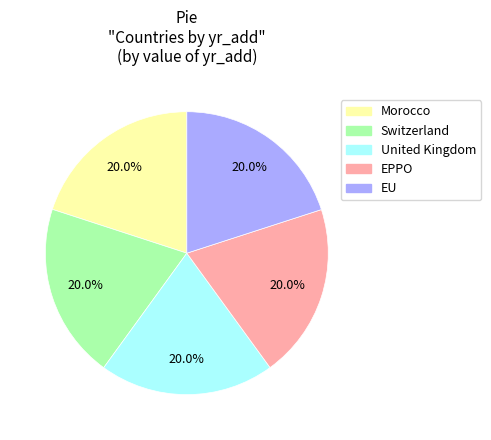

Count the number of slices in the pie.

5